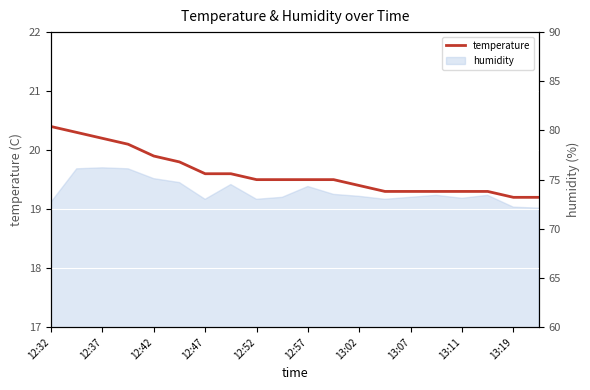

What is the difference between the second highest and minimum values?

1.1